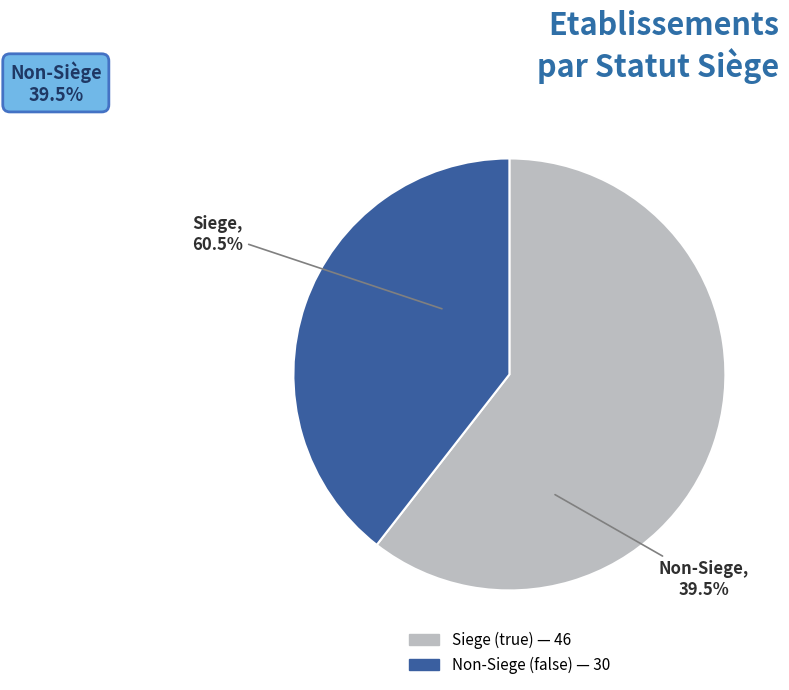

Which category has the biggest portion of the pie?

true